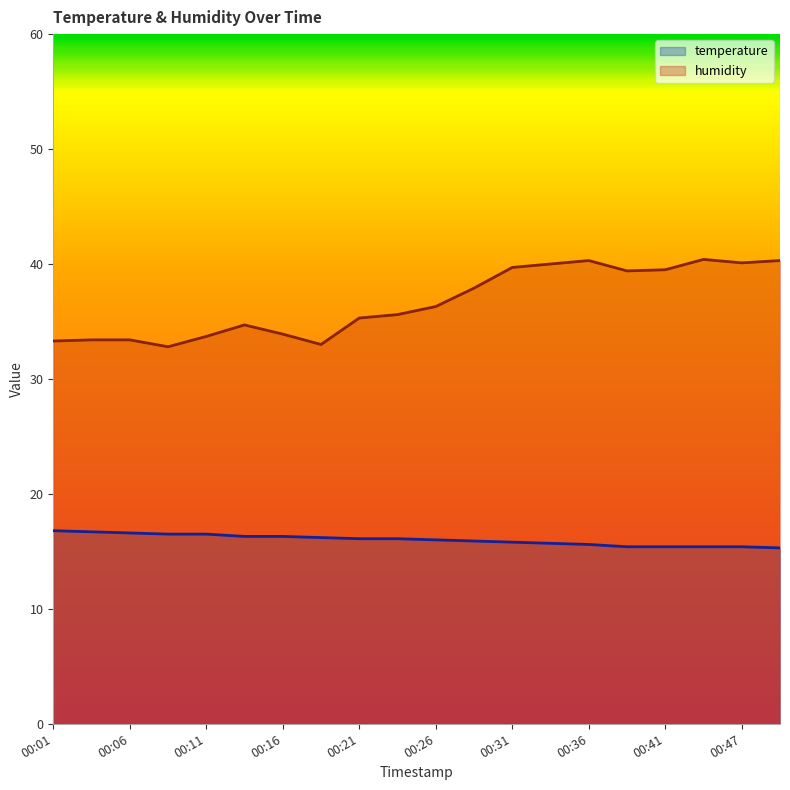

Which category has the highest value in the temperature series?

00:01